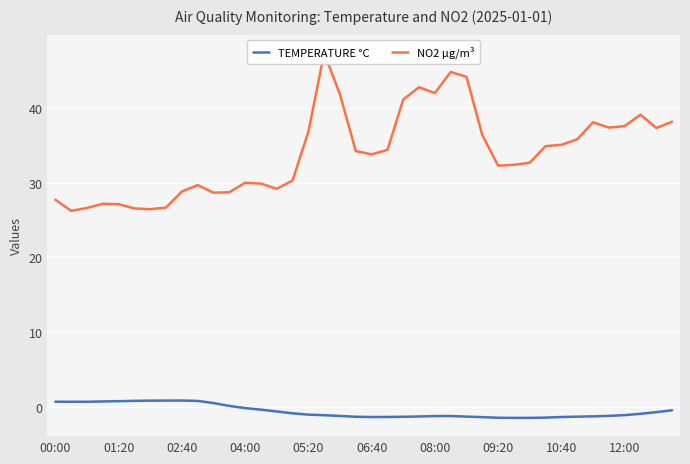

What is the minimum value for TEMPERATURE °C?

-1.5